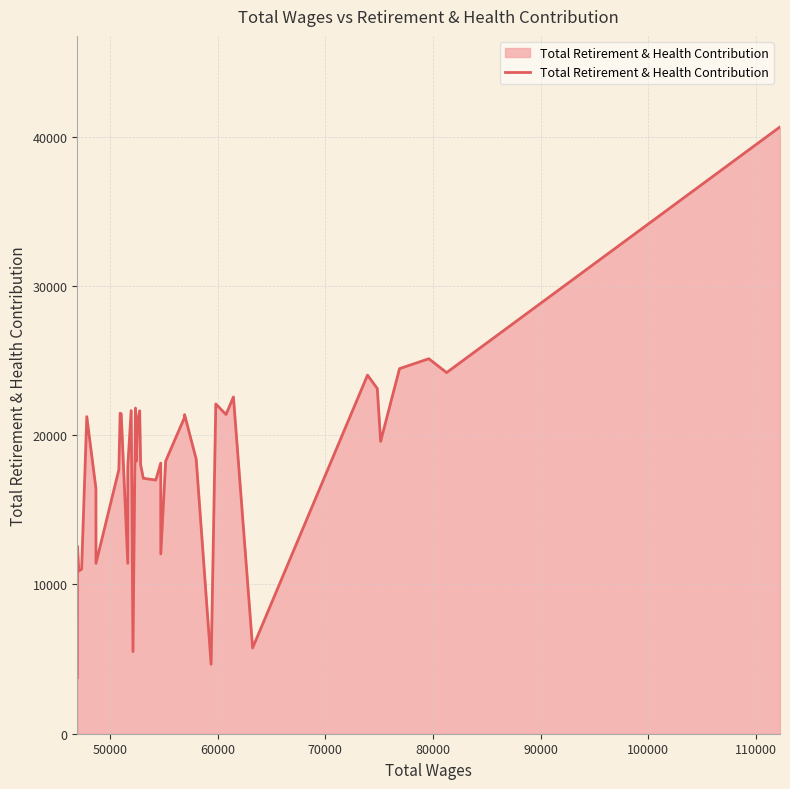

What is the greatest value displayed?

40648